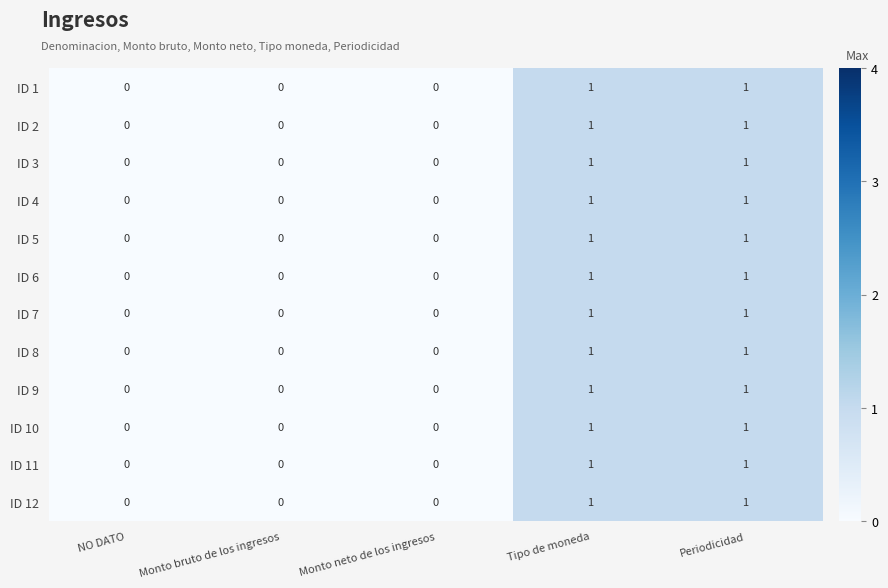

The value of ID 11 at Periodicidad is 1. True or false?

True